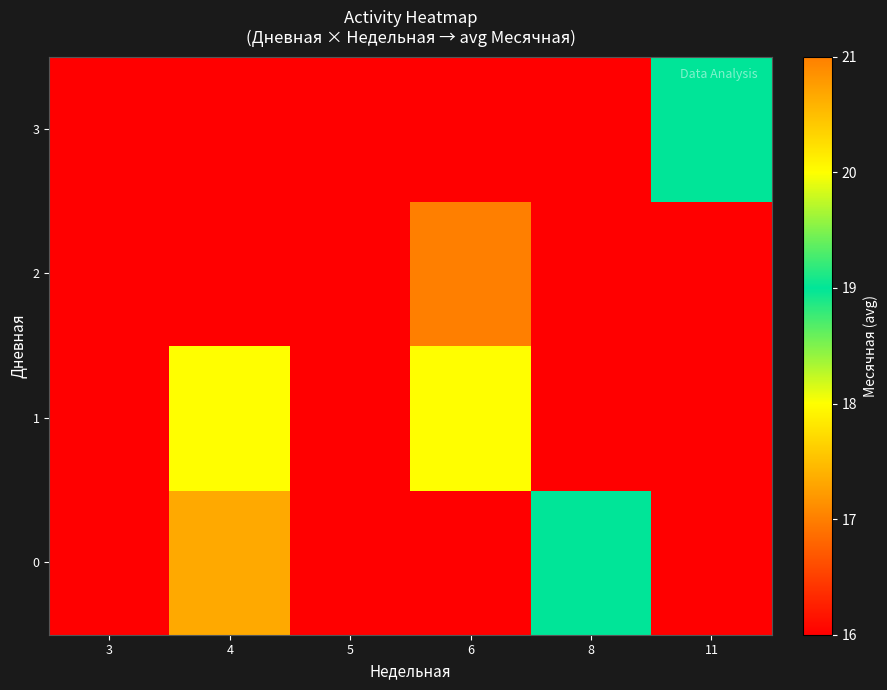

Between 4 and 8, which is larger?

8